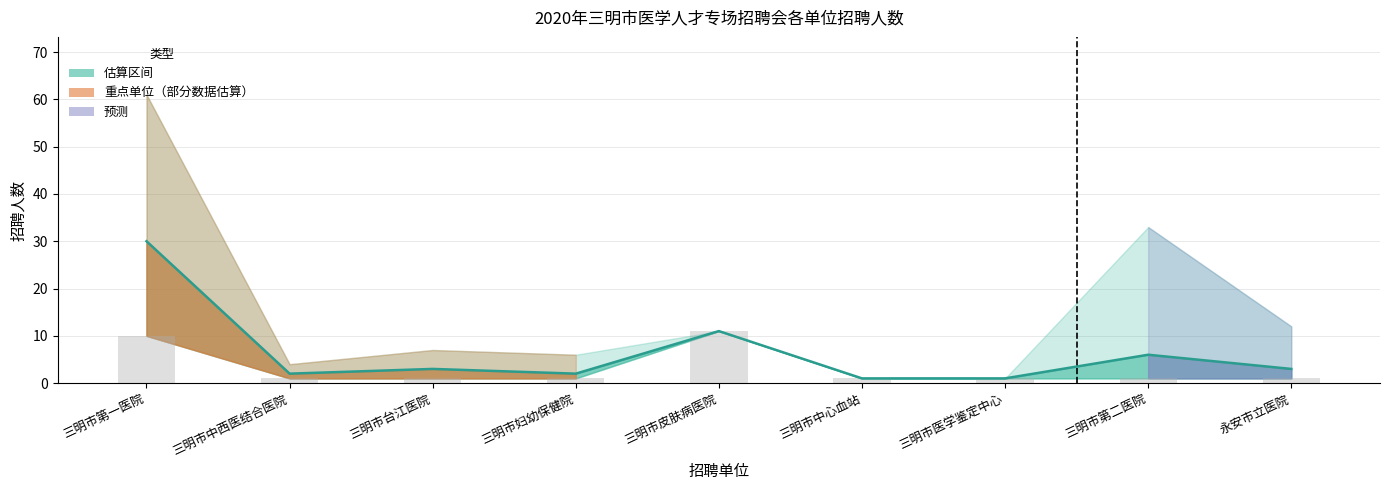

What is the average value of the 招聘人数（中值）线 series?

7